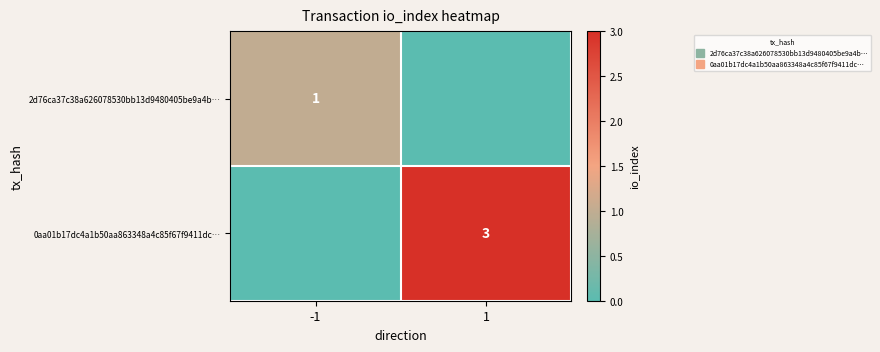

How many values in the 2d76ca37c38a626078530bb13d9480405be9a4b… series are below 1?

1